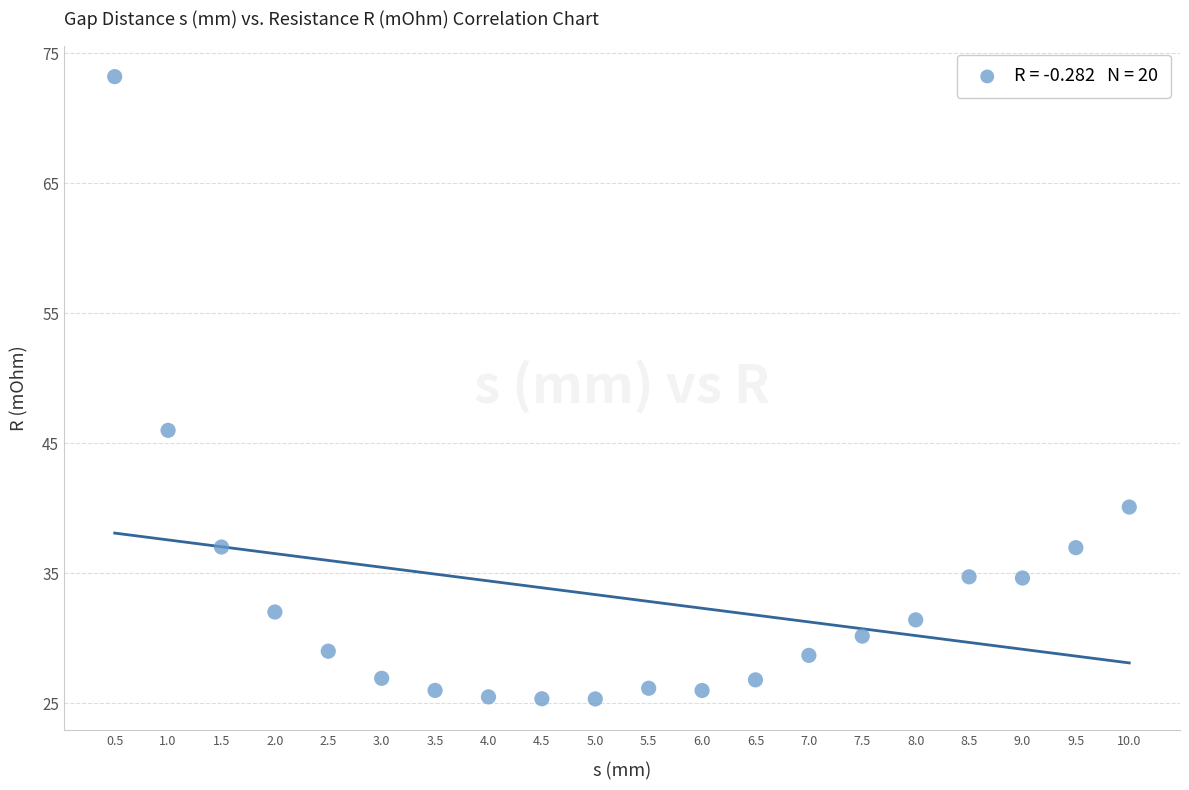

What Y value in the scatter plot is closest to 49?

46.0